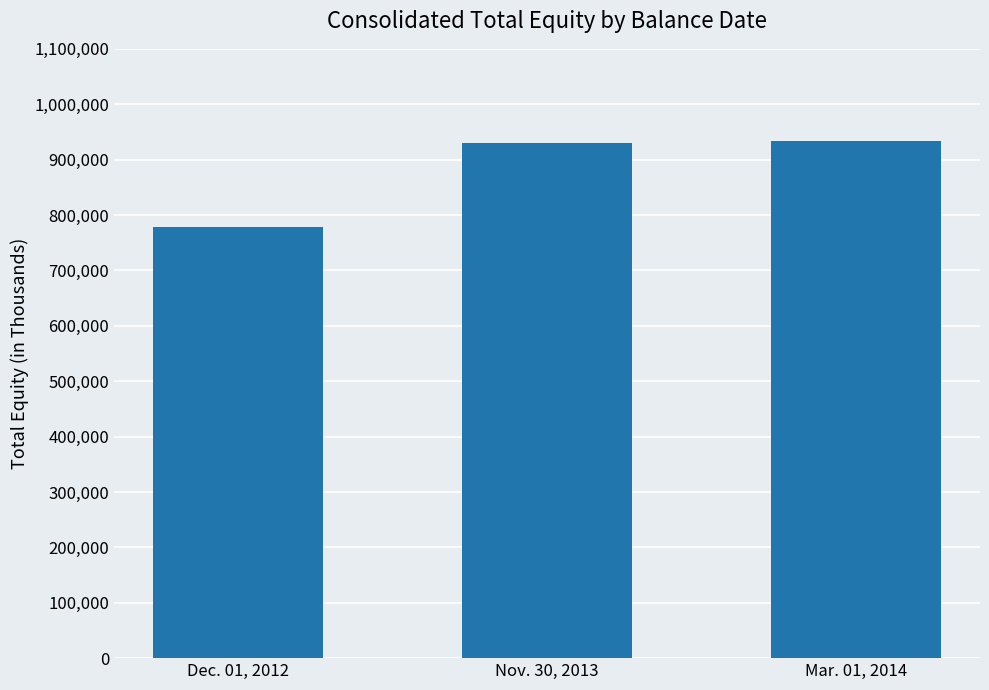

Count the number of data series in this chart.

1